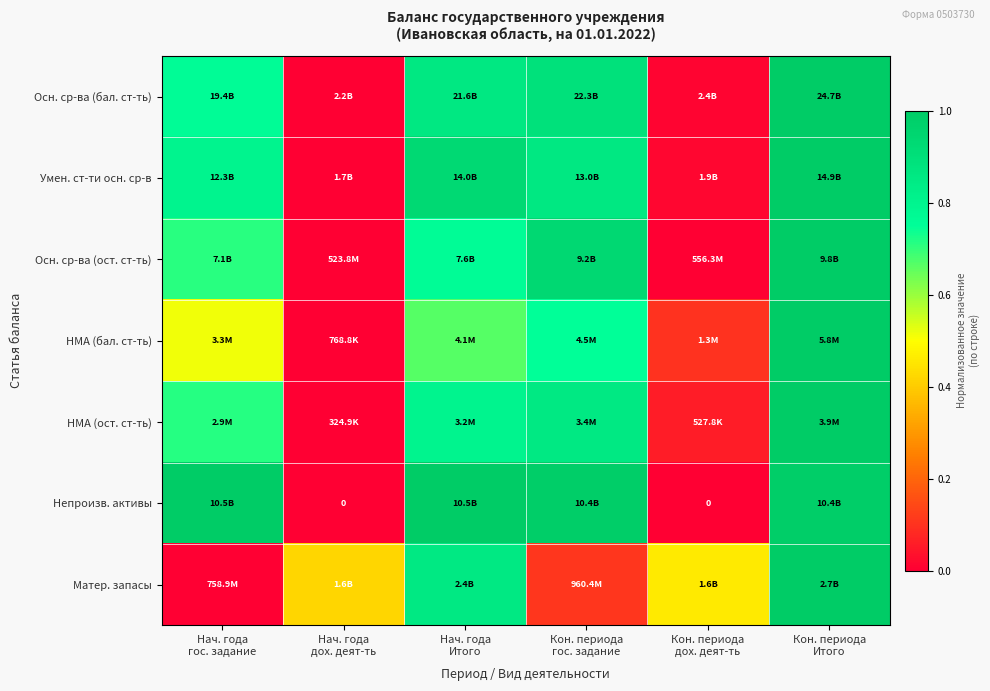

What is the difference between the maximum and minimum values in the Матер. запасы series?

1.0